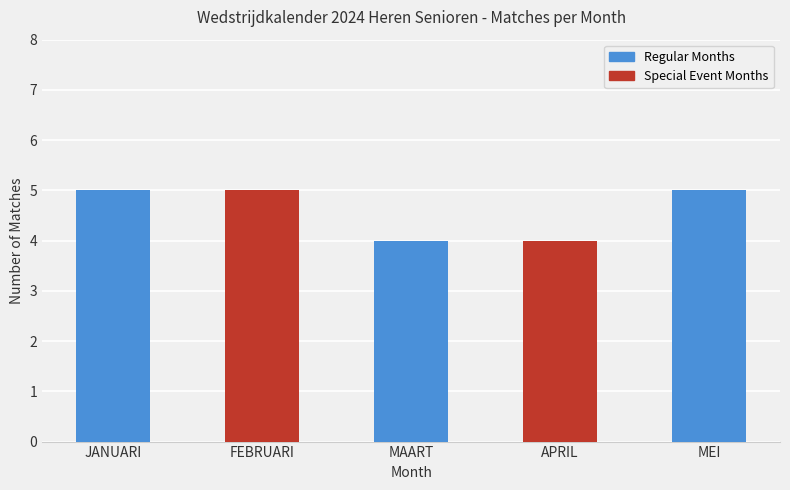

What is the maximum value shown in the chart?

5